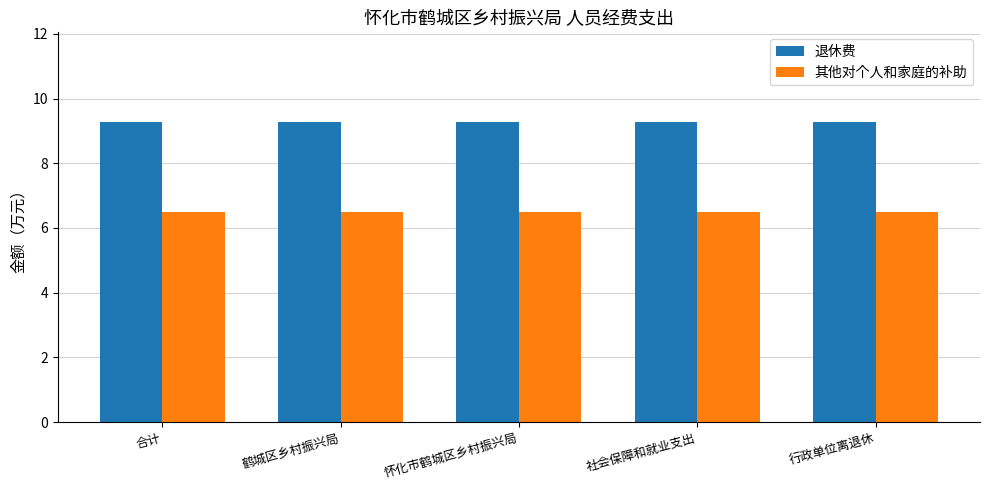

Is it true that 退休费 equals 9.3 at 鹤城区乡村振兴局?

True